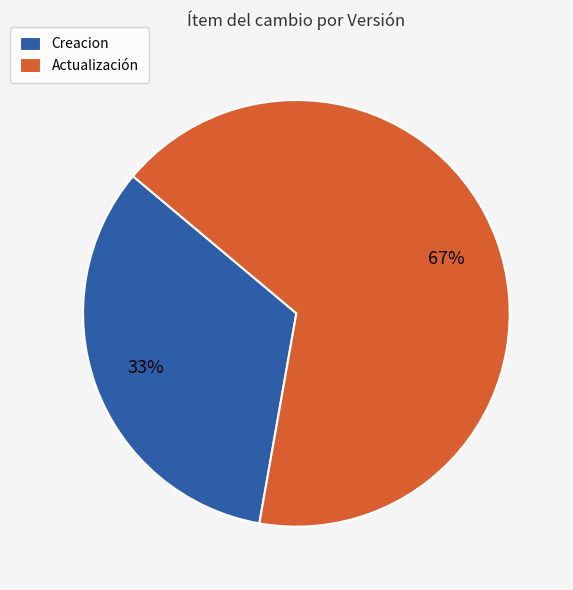

The Actualización slice represents 53% of the pie. True or false?

False